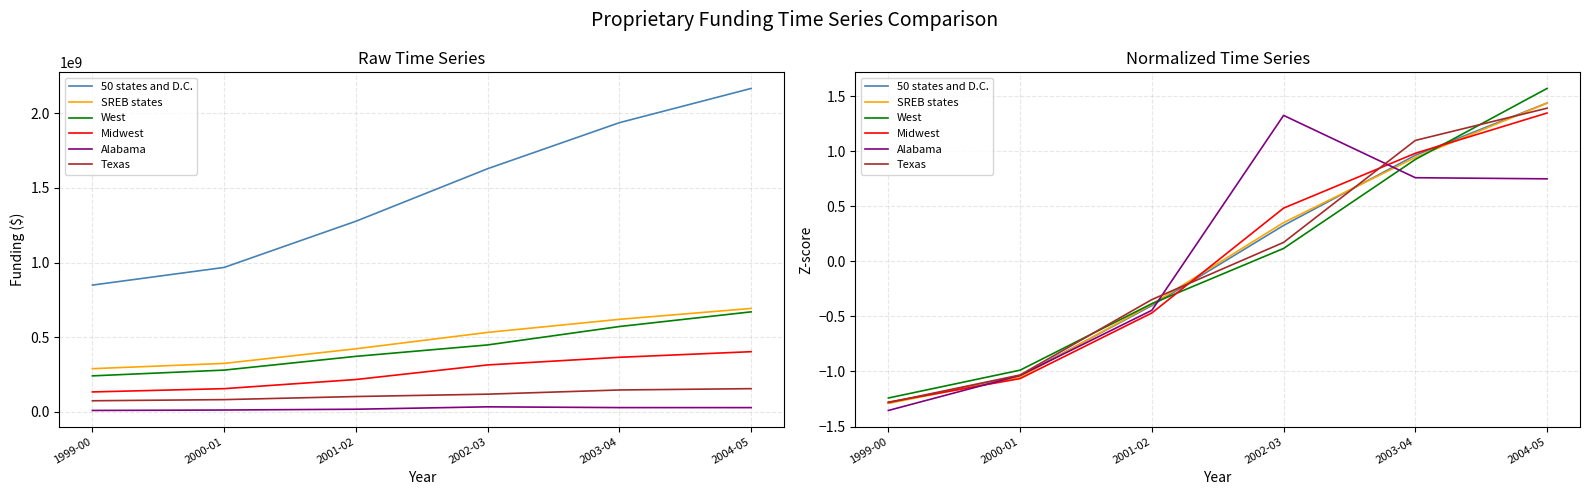

True or false: Midwest has more than 1 interior local peaks.

False